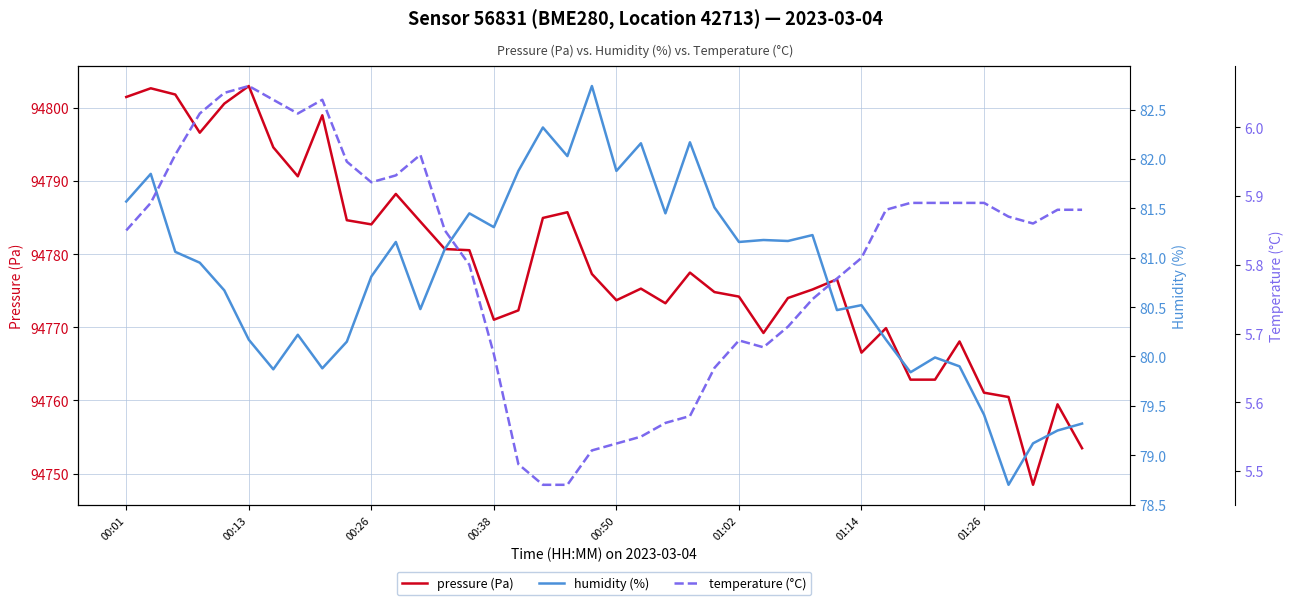

Is it true that pressure (Pa) equals 94769.9 at 31?

True